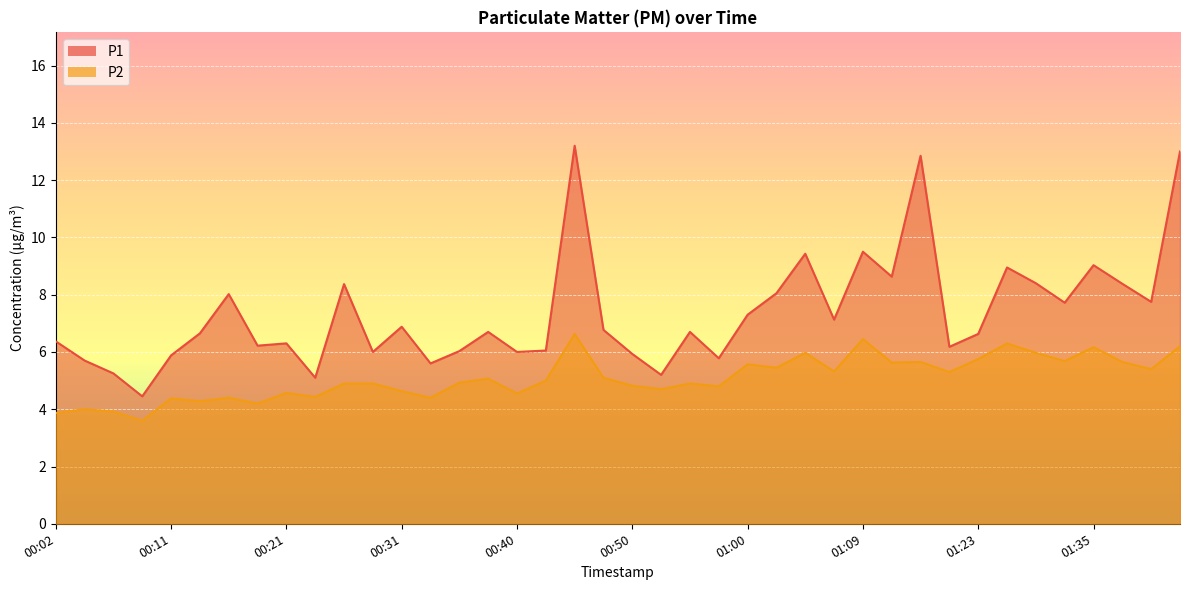

Between 00:14 and 00:48, which series saw the biggest shift?

P2